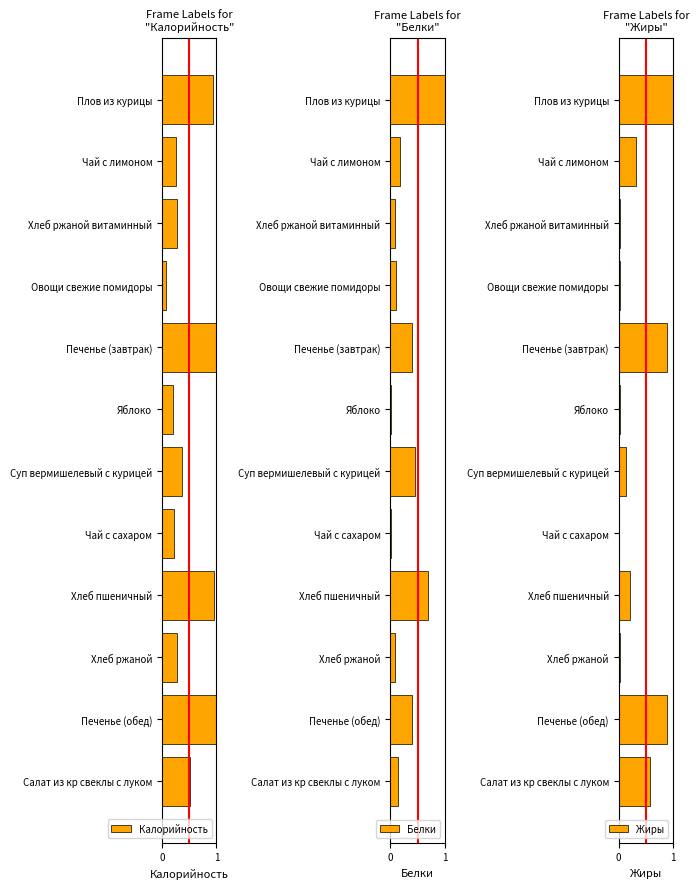

List the series in order of their overall mean, highest first.

Калорийность, Жиры, Белки